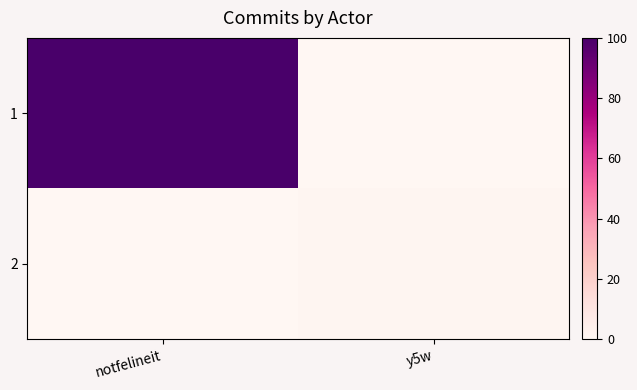

How many categories are shown in the chart?

2